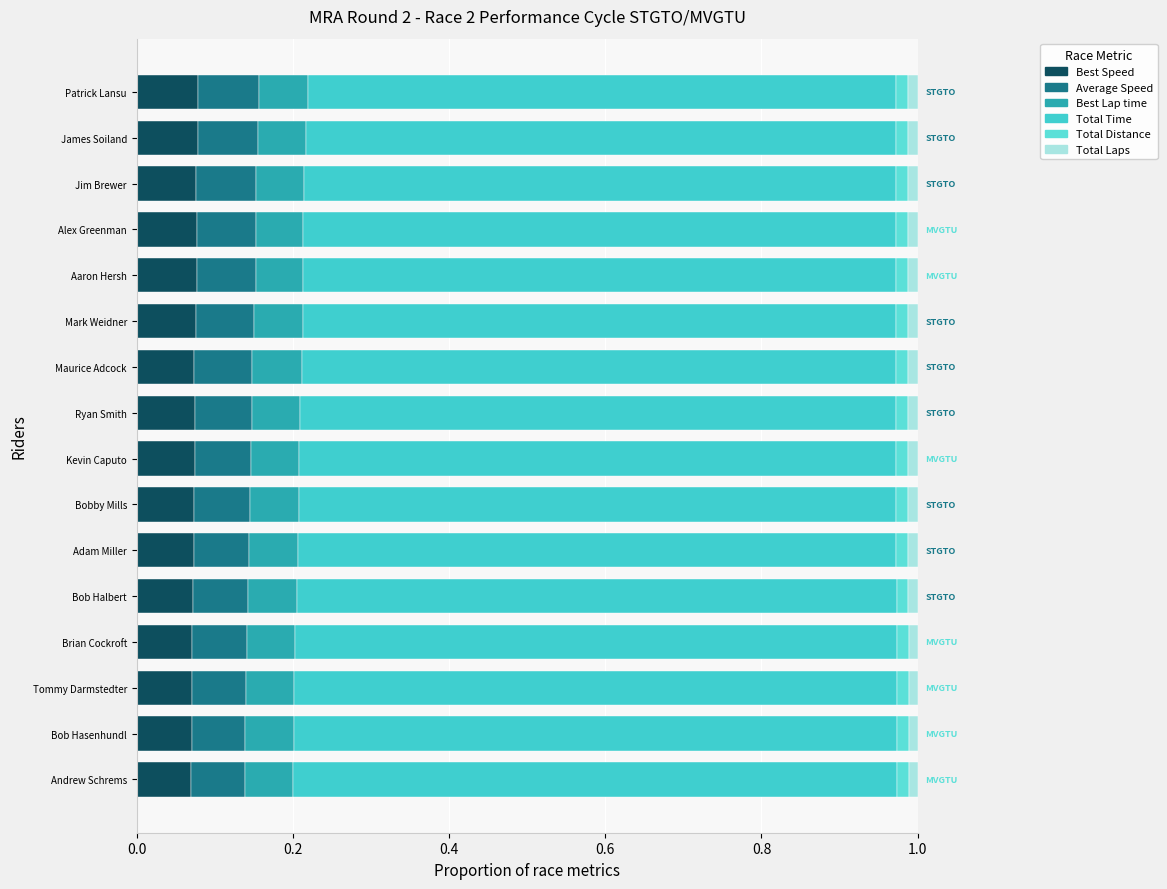

Which series has the largest total across all categories?

Total Time